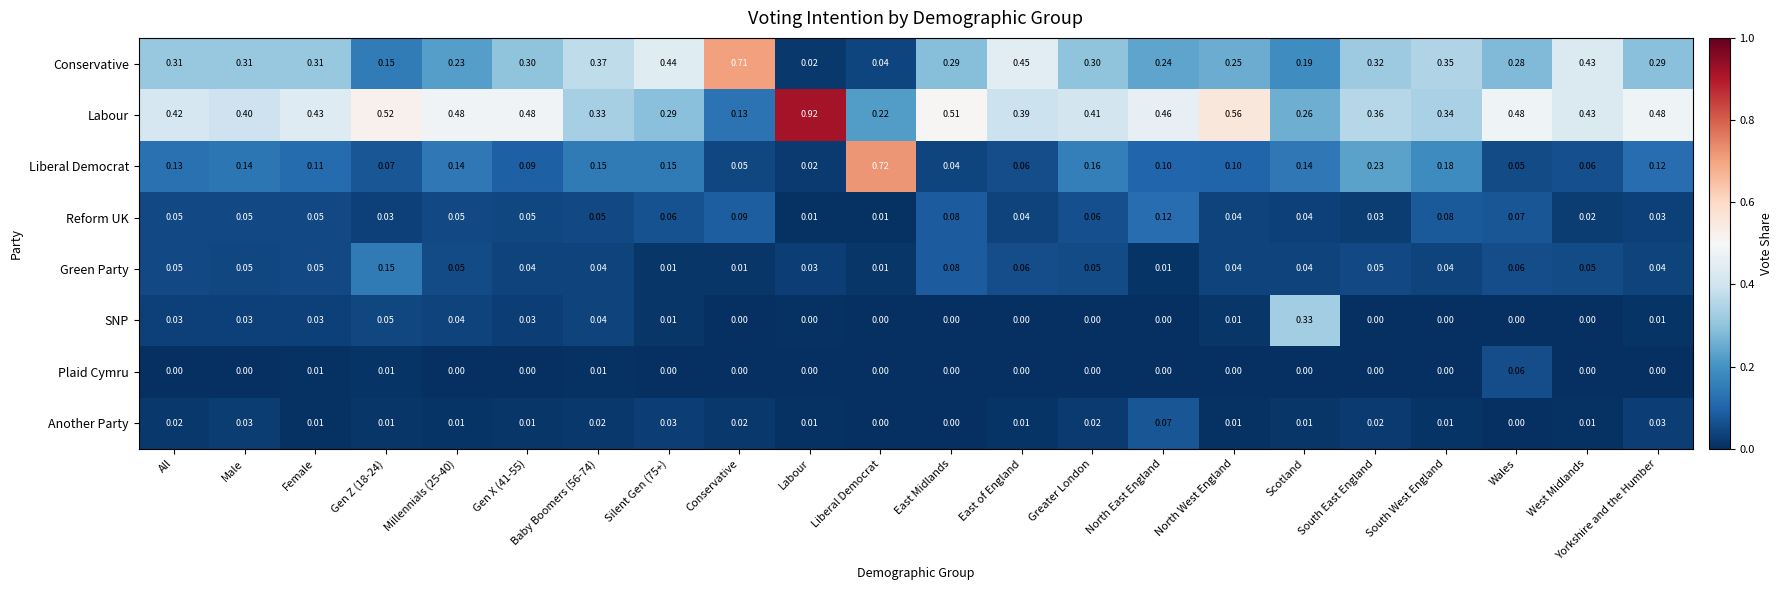

Between All and Gen Z (18-24), which series saw the biggest shift?

Conservative